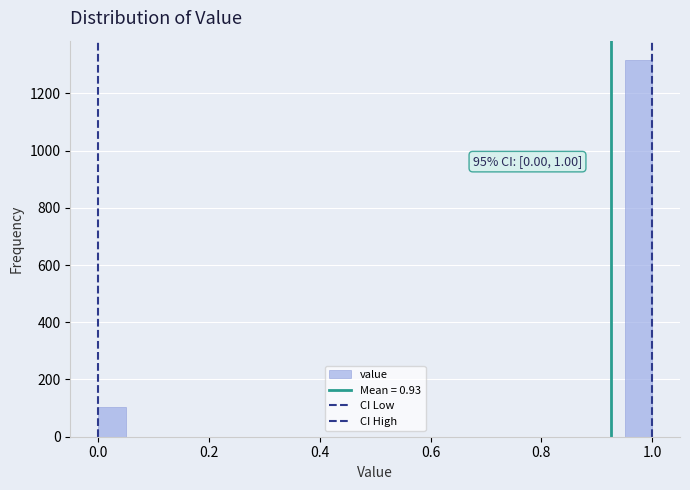

Around what value on the x-axis is the tallest bar? Give the approximate position of its centre, as read against the axis.

0.98